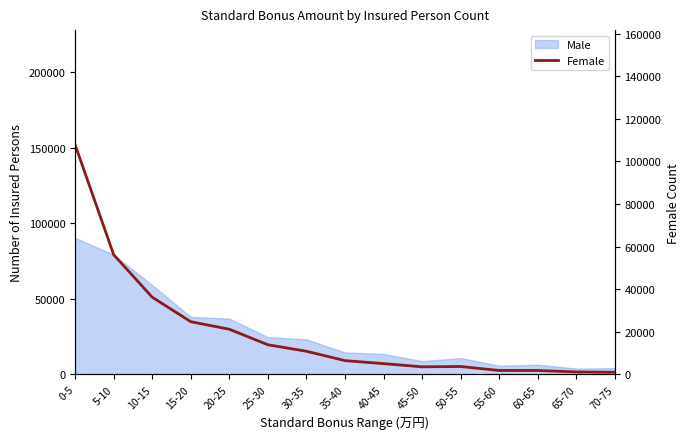

True or false: the data shows 24733 at 15-20.

True